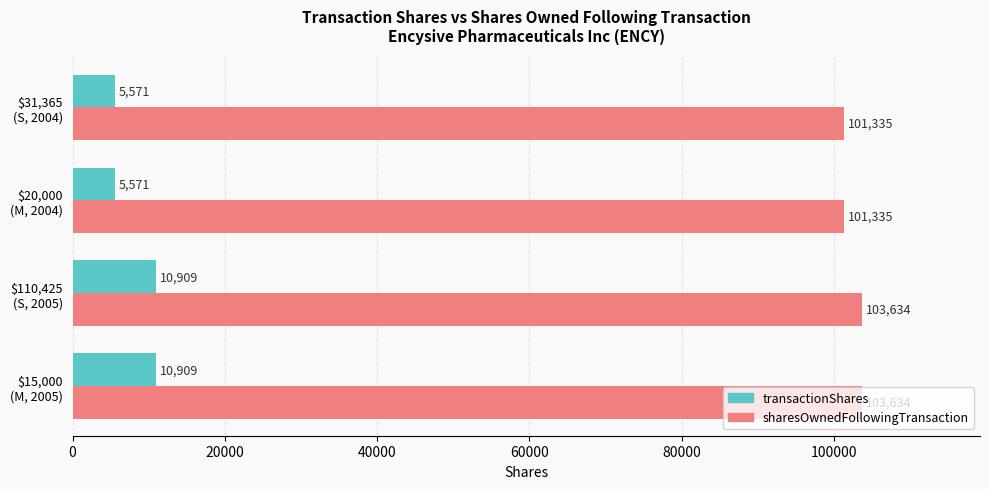

Which series has the largest total across all categories?

sharesOwnedFollowingTransaction